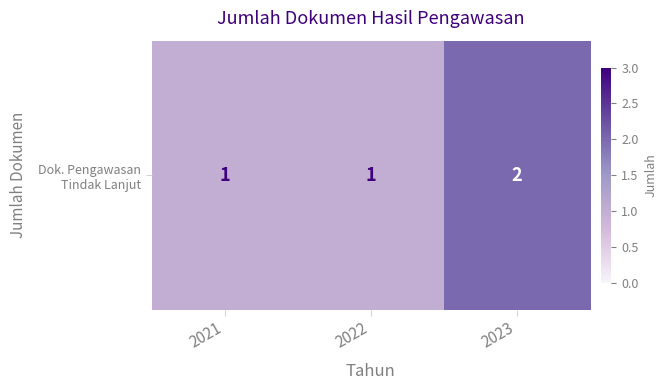

What is the change in value from 2022 to 2023?

+1